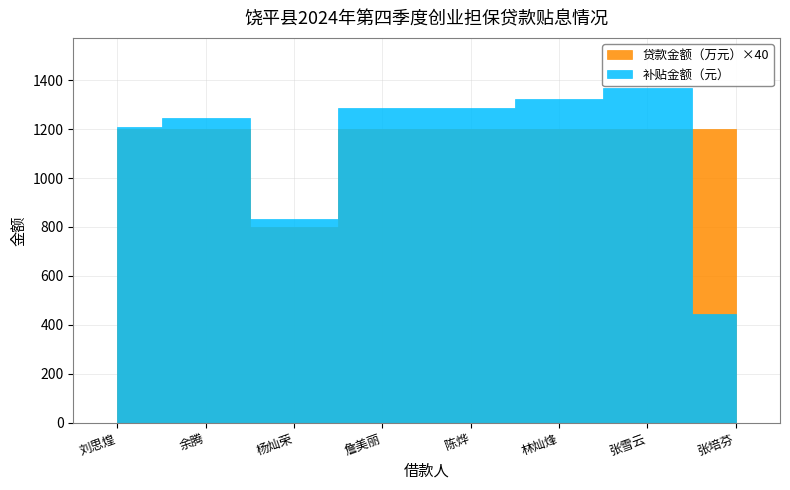

Rank the series at 余腾 from lowest to highest value.

贷款金额（万元）, 补贴金额（元）